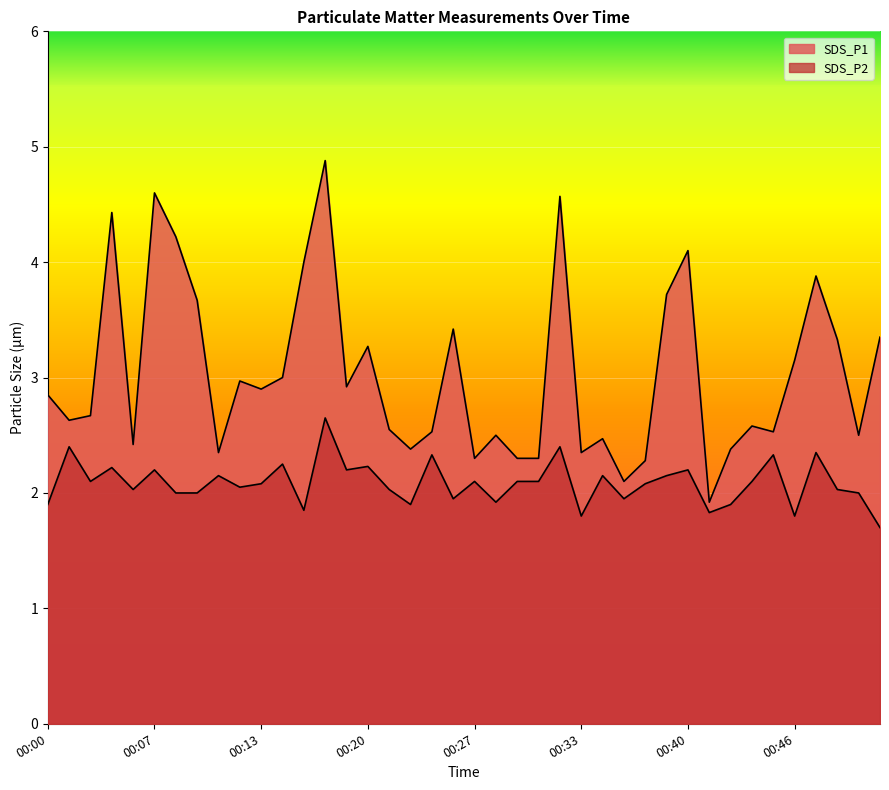

True or false: SDS_P2 has more than 2 points higher than both neighbors.

True